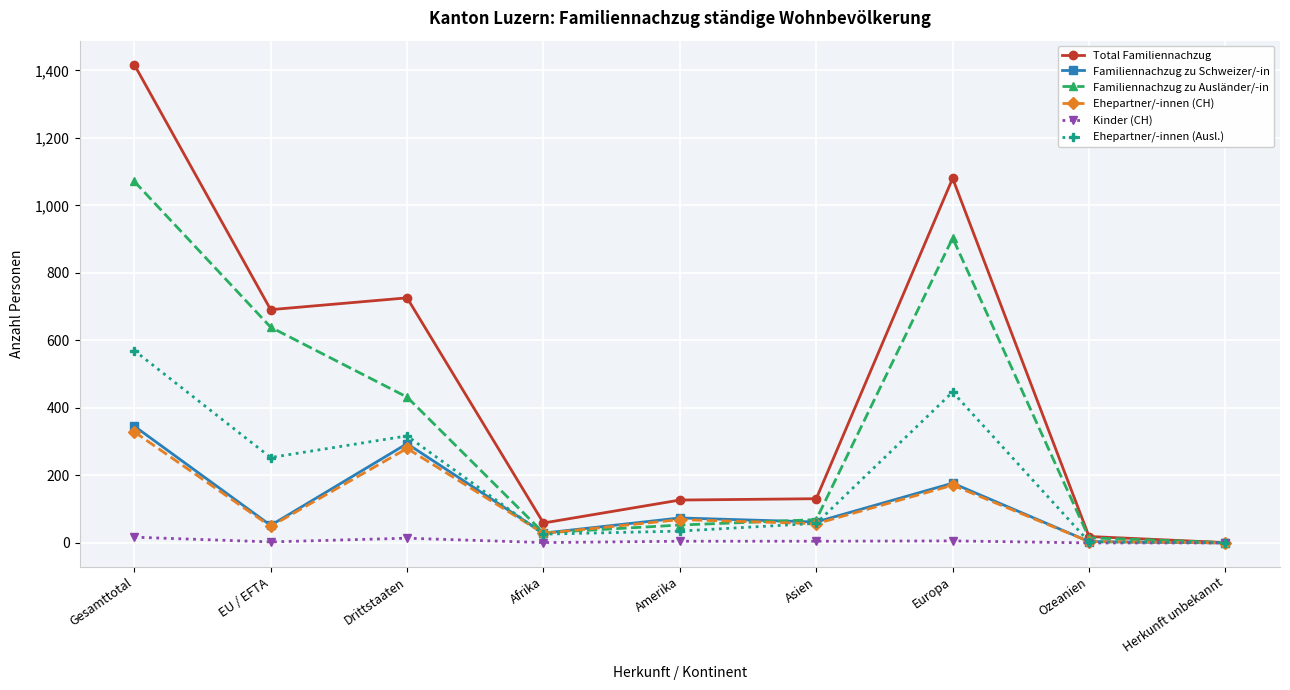

What is the maximum value shown in the chart?

1417